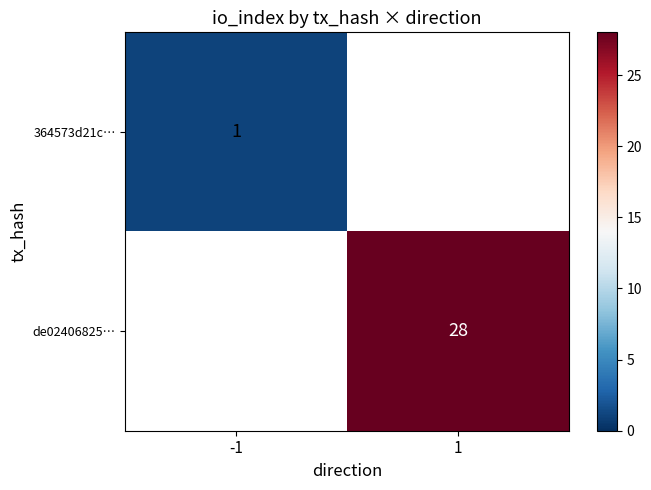

True or false: de02406825… has a value of 28 at 1.

True